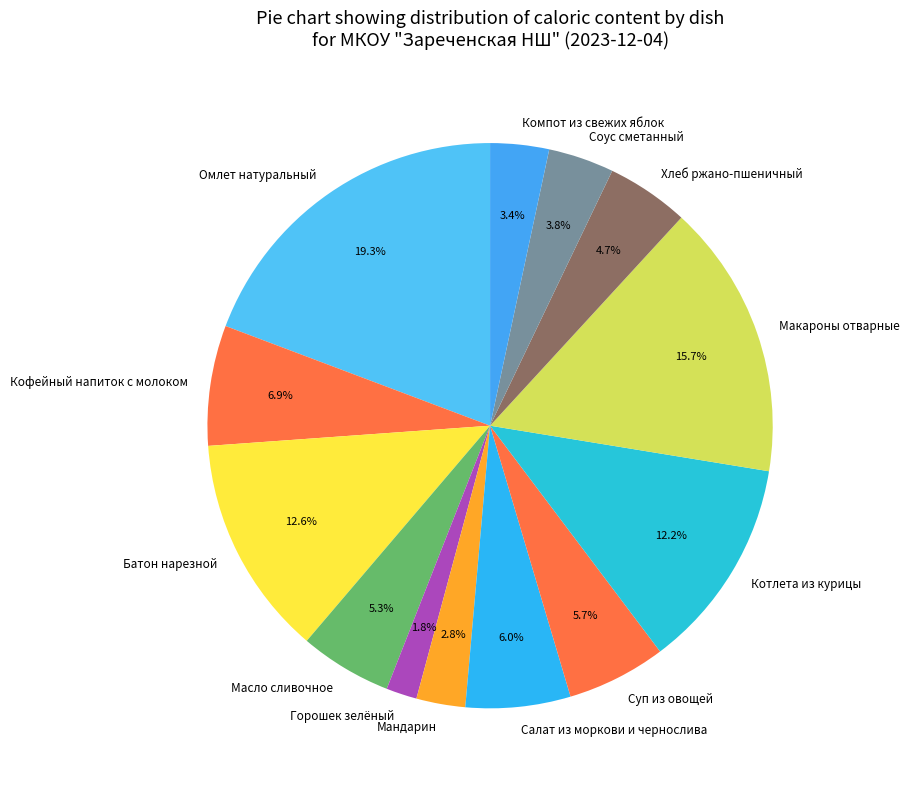

Which category has the biggest portion of the pie?

Омлет натуральный